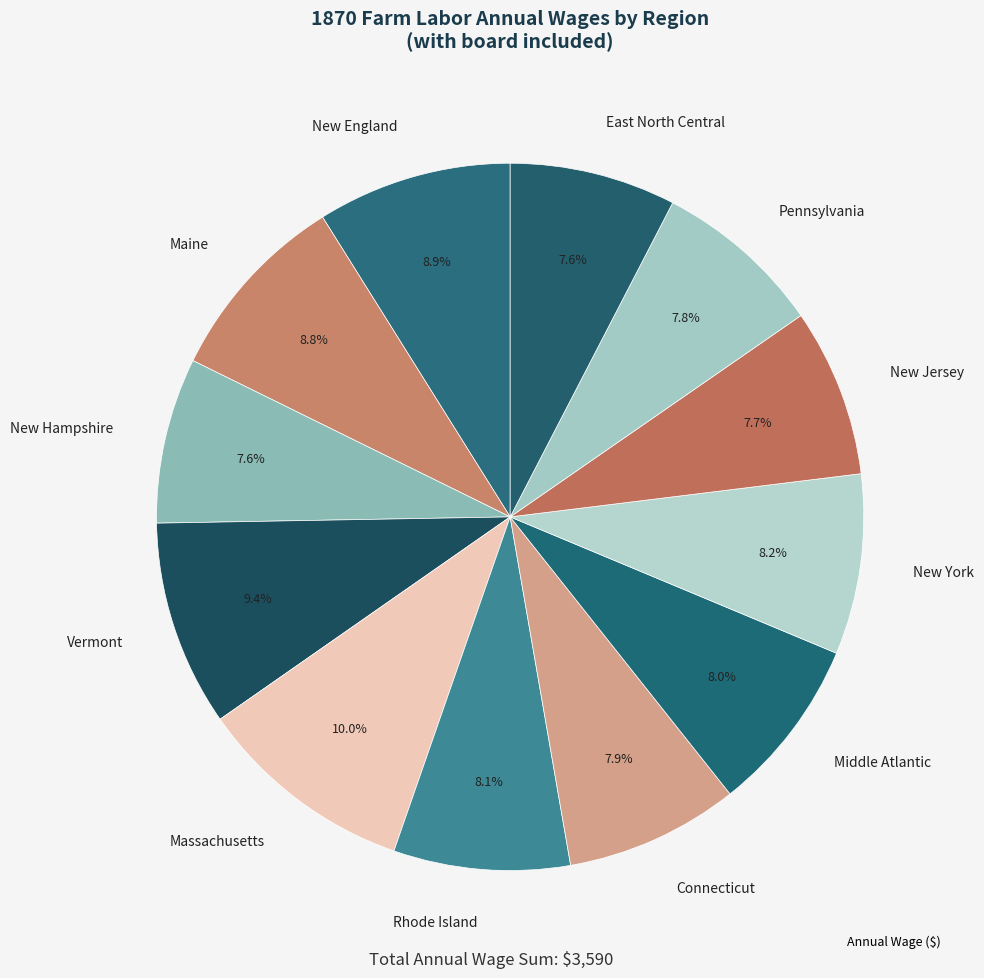

True or false: Massachusetts accounts for 24% of the total.

False